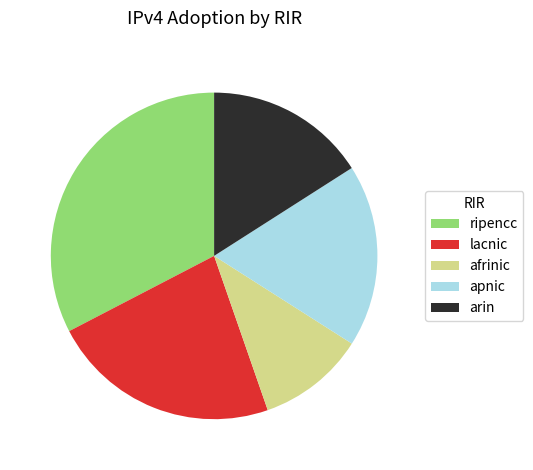

How many segments does this pie chart have?

5